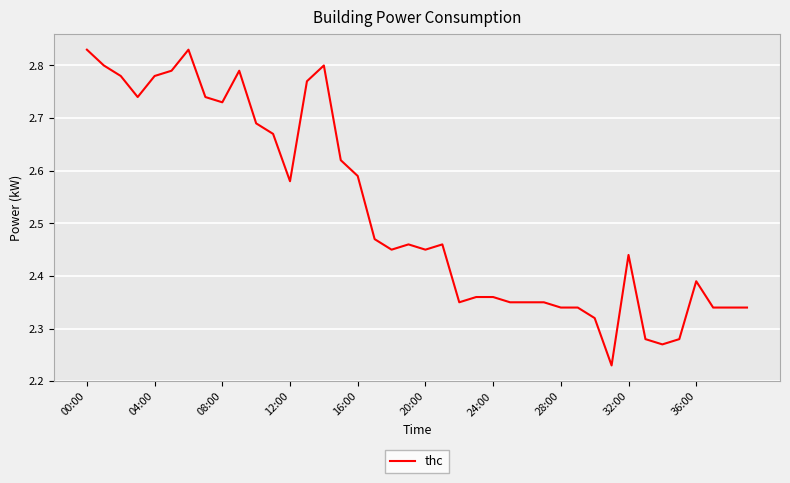

What is the difference between the maximum and minimum values?

0.6